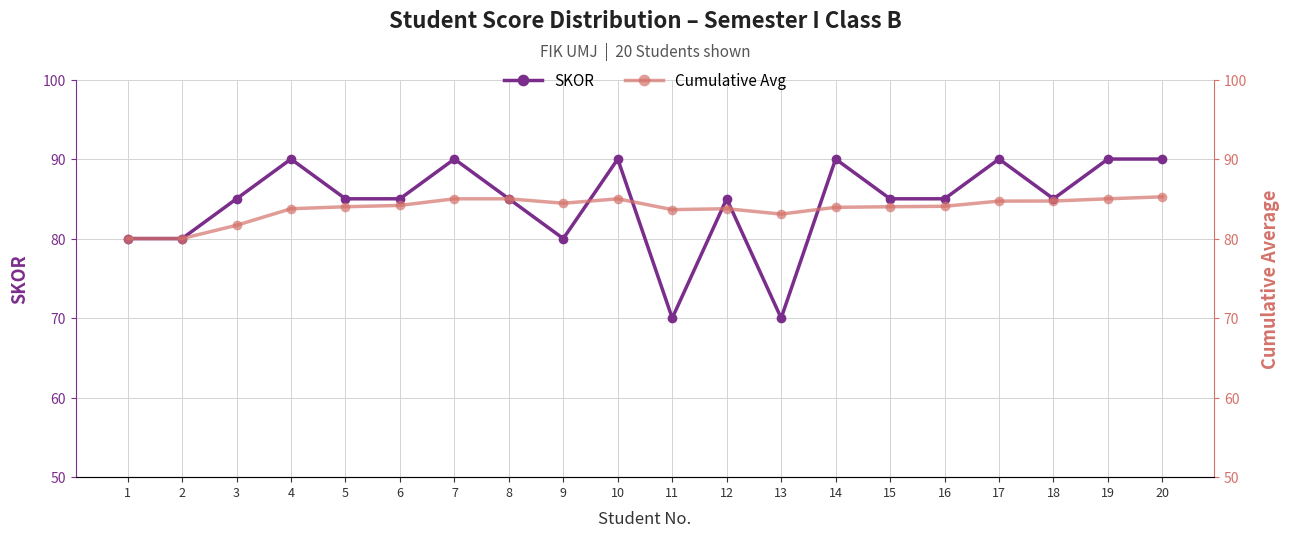

List the labels in order of SKOR value, largest first.

4, 7, 10, 14, 17, 19, 20, 3, 5, 6, 8, 12, 15, 16, 18, 1, 2, 9, 11, 13